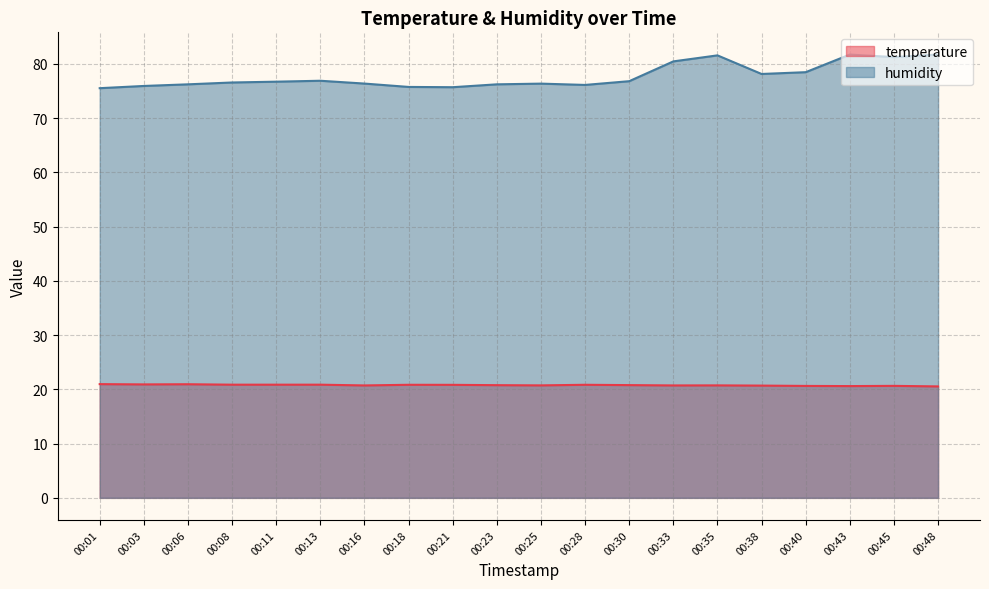

What is the sum of all humidity values?

1554.9